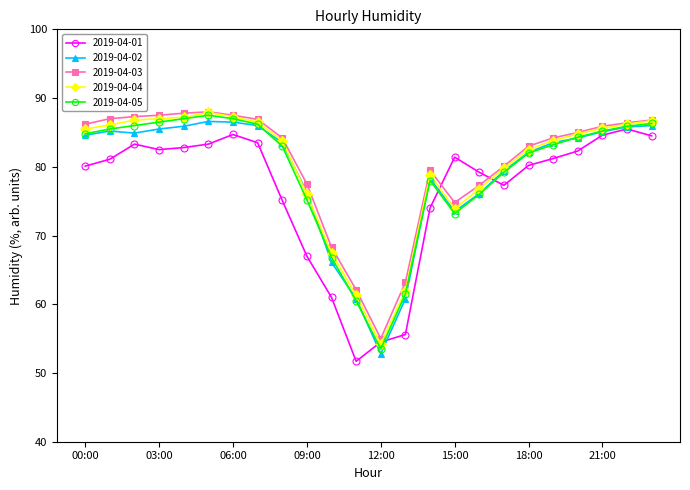

What is the difference between the maximum and second lowest values in the 2019-04-04 series?

26.6